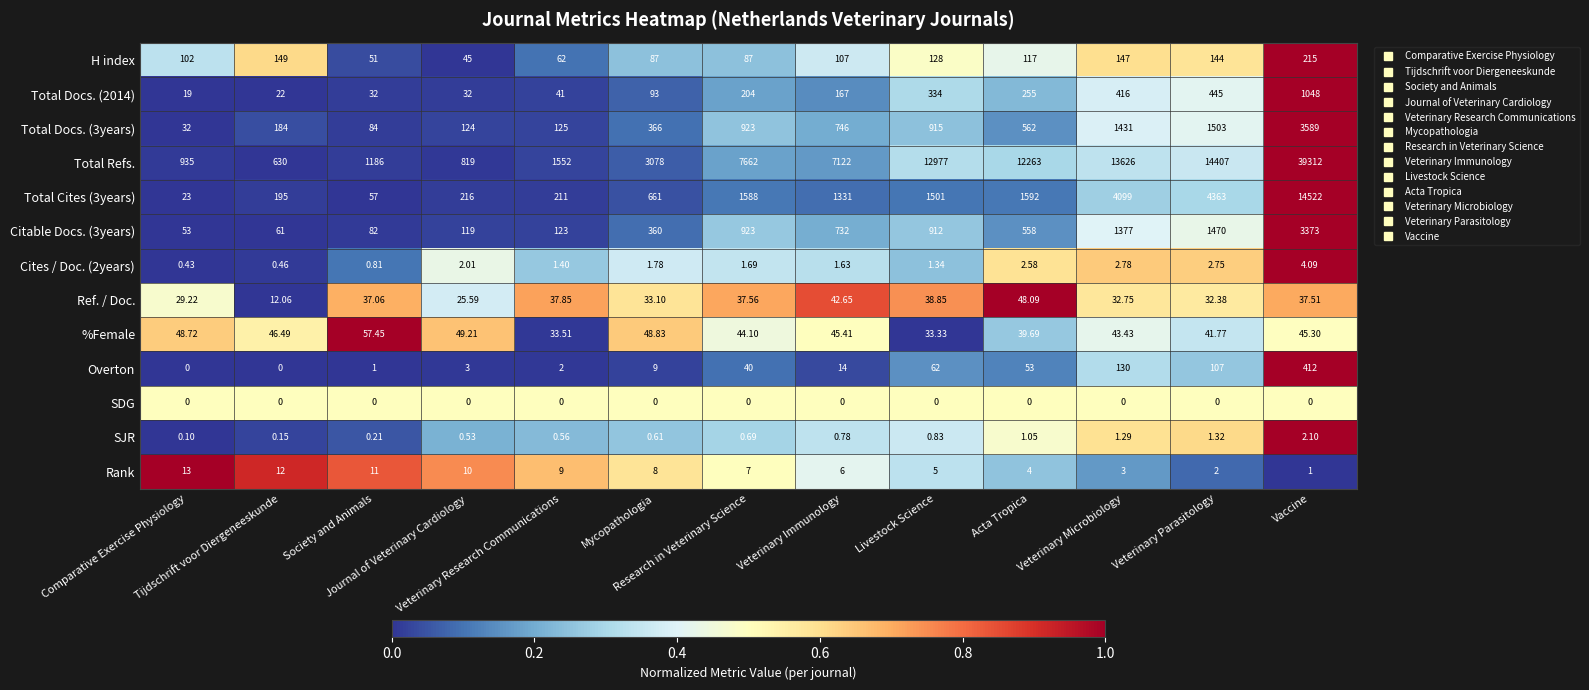

At Veterinary Parasitology, list the series in order from smallest to largest.

SDG, SJR, Rank, Cites / Doc. (2years), Ref. / Doc., %Female, Overton, H index, Total Docs. (2014), Citable Docs. (3years), Total Docs. (3years), Total Cites (3years), Total Refs.